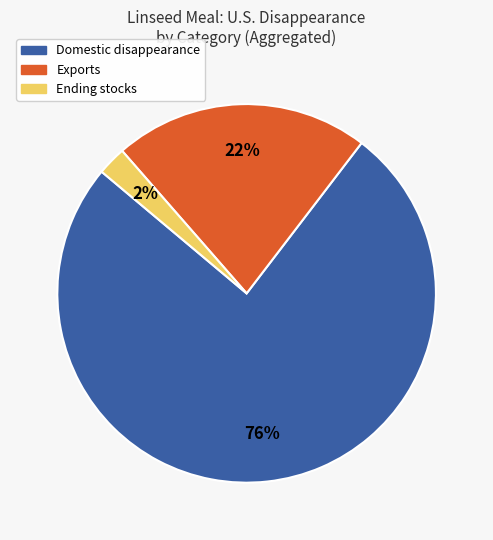

To the nearest percent, what is the average slice percentage?

33%